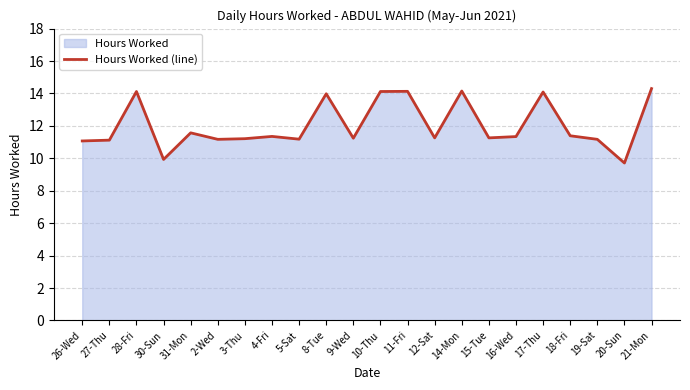

What is the change in value from 3-Thu to 16-Wed?

+0.1